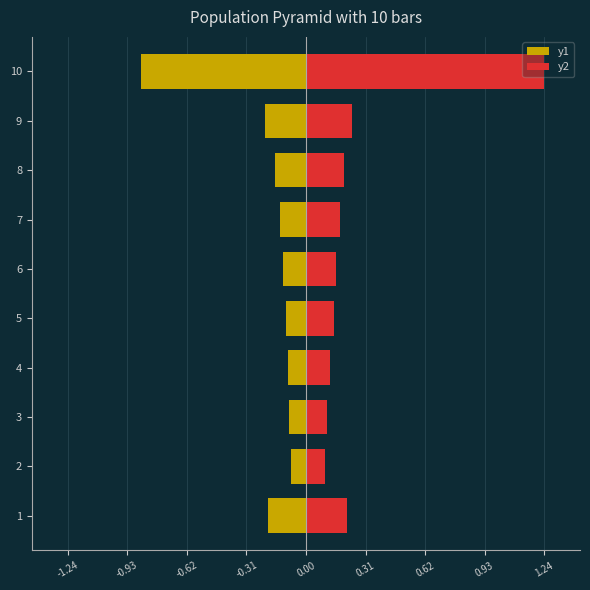

Rank the series by their average value, from highest to lowest.

y2, y1